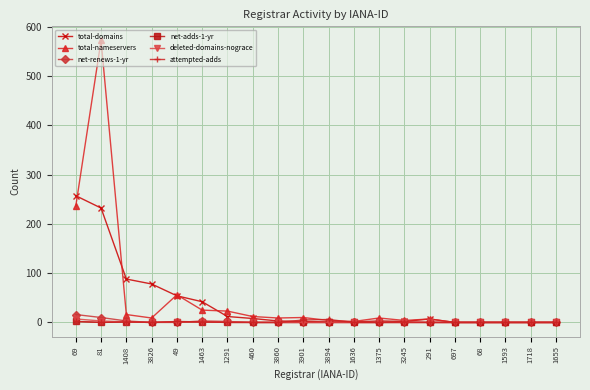

Between 3826 and 1375, which series saw the biggest shift?

total-domains